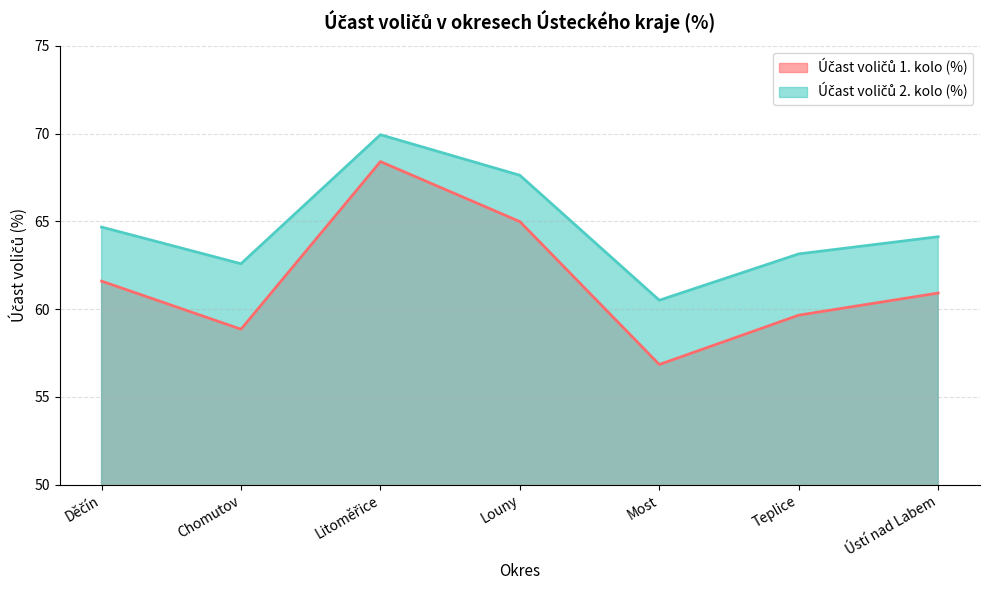

What is the label of the 1st point from the right?

Ústí nad Labem